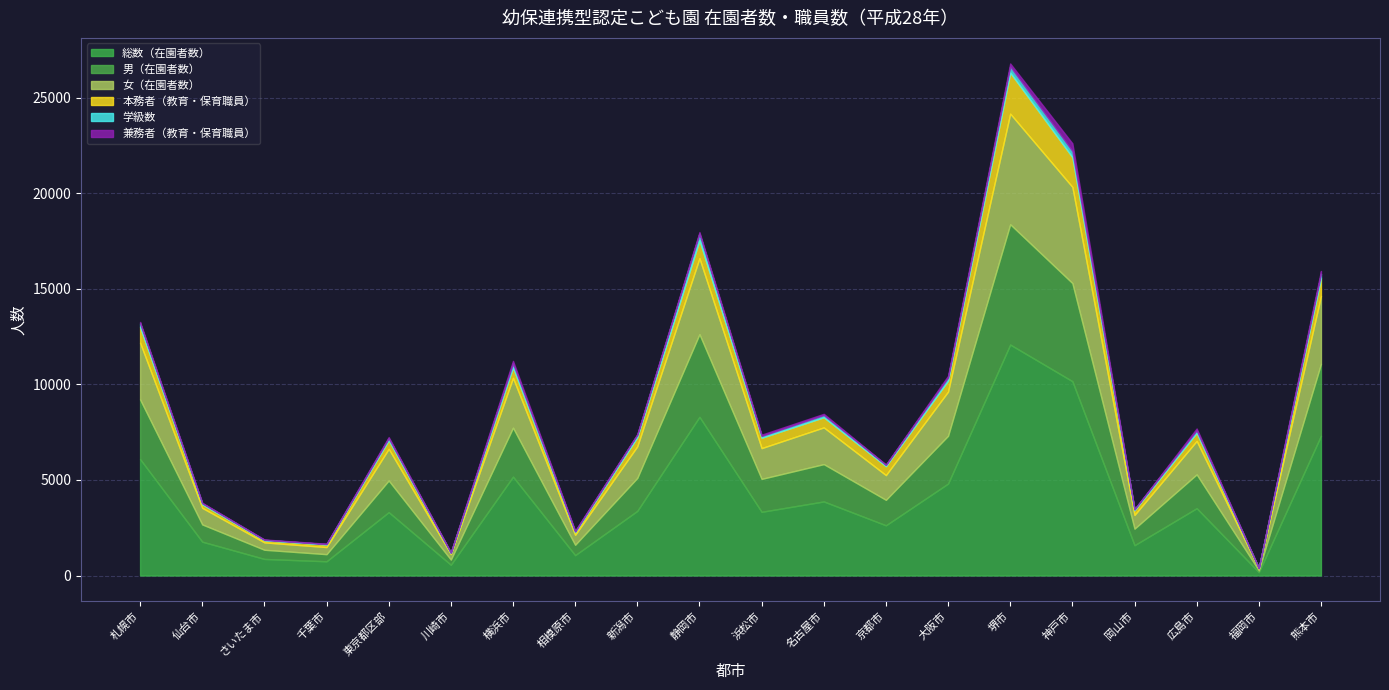

Reading right to left, extract all data points from this chart.

総数（在園者数）: 7313	176	3522	1585	10169	12086	4812	2627	3876	3333	8303	3381	1065	5172	562	3315	744	867	1770	6092
男（在園者数）: 3764	90	1770	866	5135	6296	2500	1333	1953	1723	4327	1726	543	2566	270	1657	372	480	903	3124
女（在園者数）: 3549	86	1752	719	5034	5790	2312	1294	1923	1610	3976	1655	522	2606	292	1658	372	387	867	2968
本務者（教育・保育職員）: 935	29	423	242	1558	2145	574	469	530	542	937	476	134	553	53	451	134	108	185	822
学級数: 225	7	126	57	317	324	162	65	116	94	348	127	40	198	17	103	24	25	57	193
兼務者（教育・保育職員）: 152	0	101	2	409	156	90	20	64	69	83	31	38	137	17	61	18	19	23	72